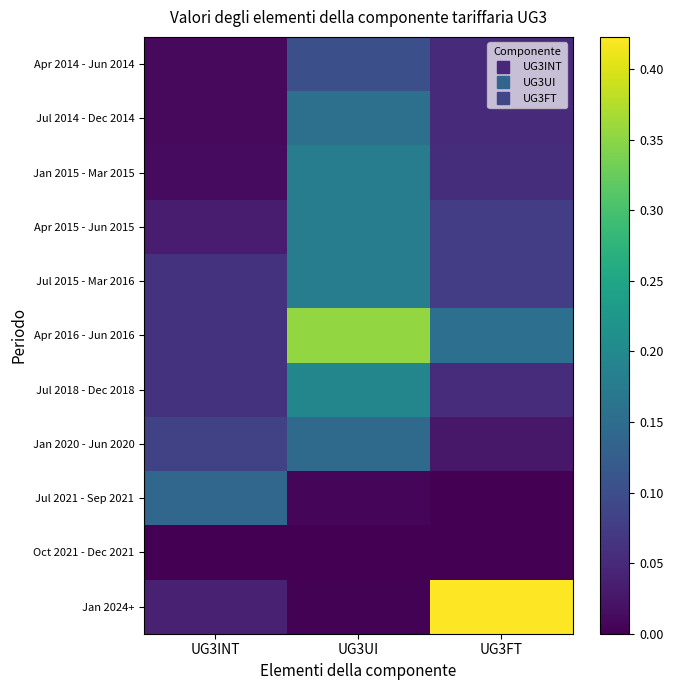

Between UG3UI and UG3INT, which is larger?

UG3UI